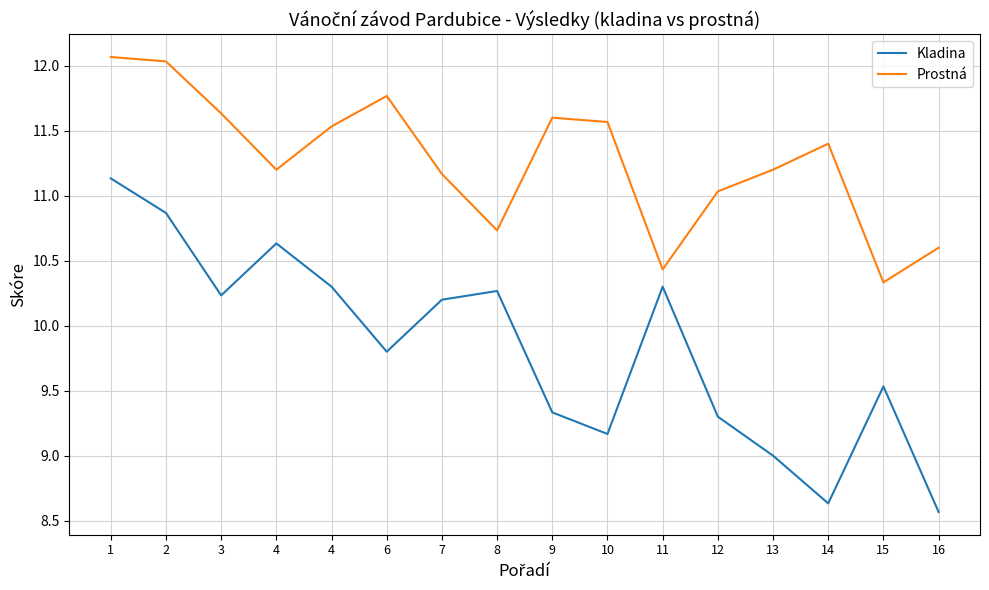

True or false: Kladina and Prostná cross at least once.

False